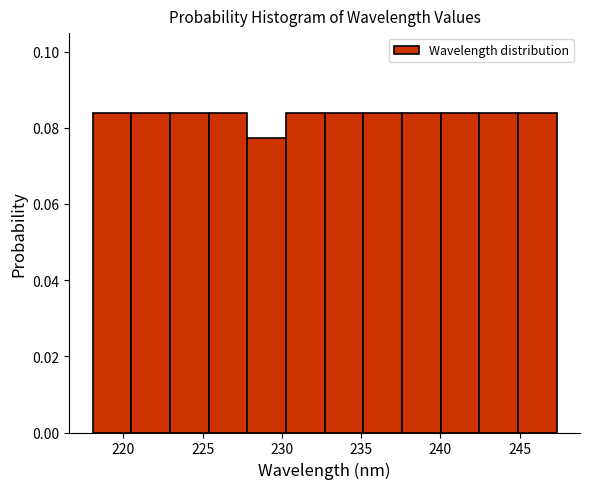

What is the height of the bar covering 225.5 to 228.0 on the x-axis? Neither the bar edges nor the heights are printed on the chart, so give them approximately, as read against the axes.

0.084